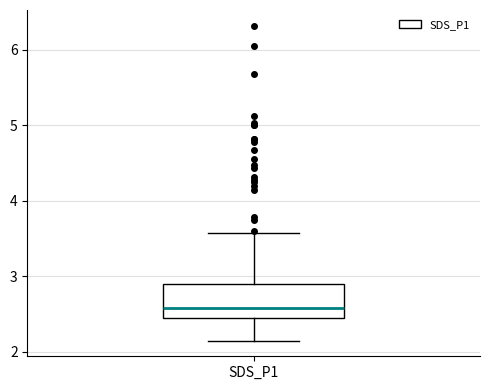

Transcribe this box plot: give where the median line is, the range the box spans, and where the two whiskers end, as read against the y-axis. The values are not printed on the chart, so give them approximately, as read against the axis.

median 2.6, box 2.5 to 2.9, whiskers 2.2 to 3.6